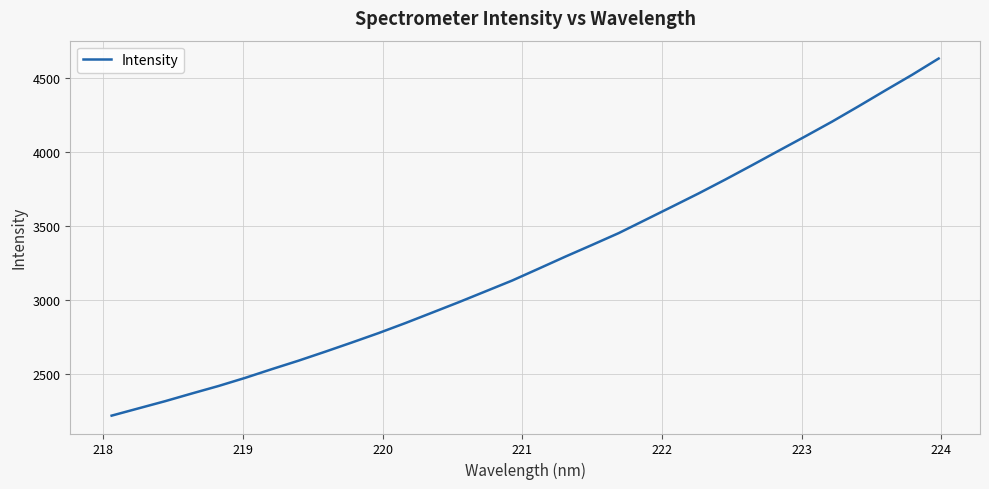

What is the minimum value shown in the chart?

2215.7